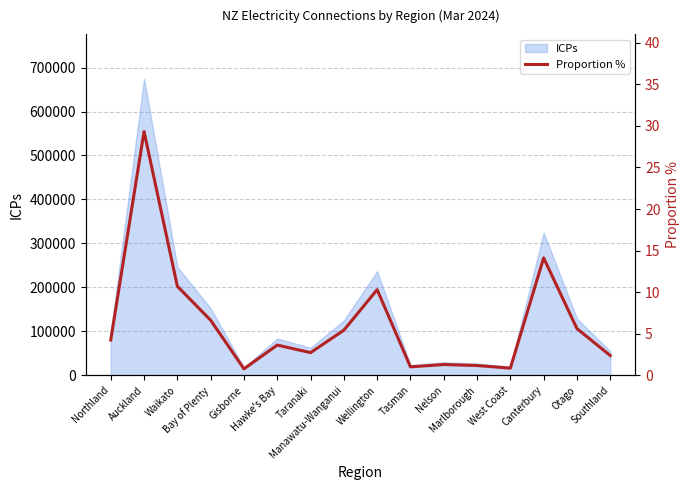

At which category does the chart reach its peak across all series?

Auckland